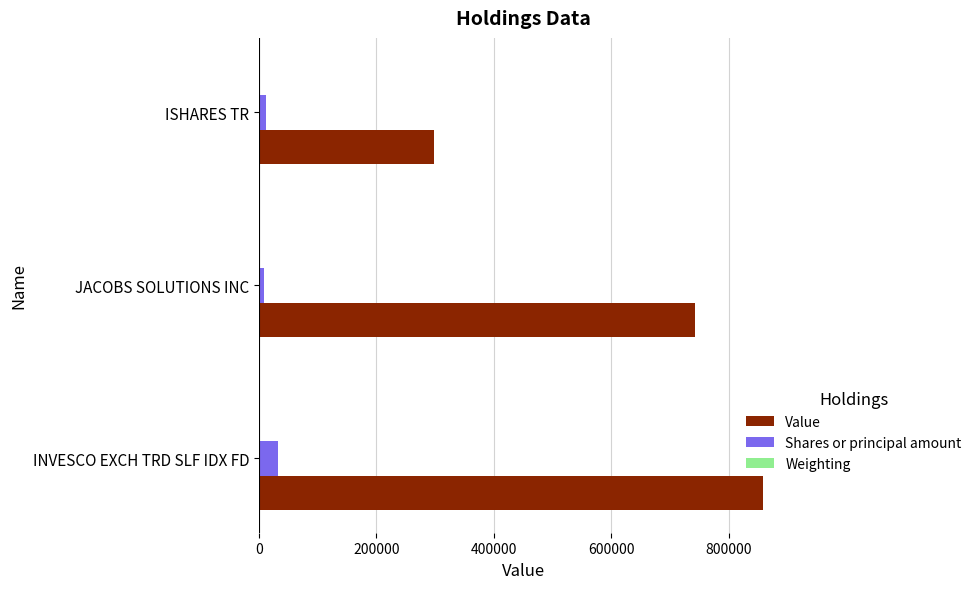

At which label is Value closest to 579000?

JACOBS SOLUTIONS INC